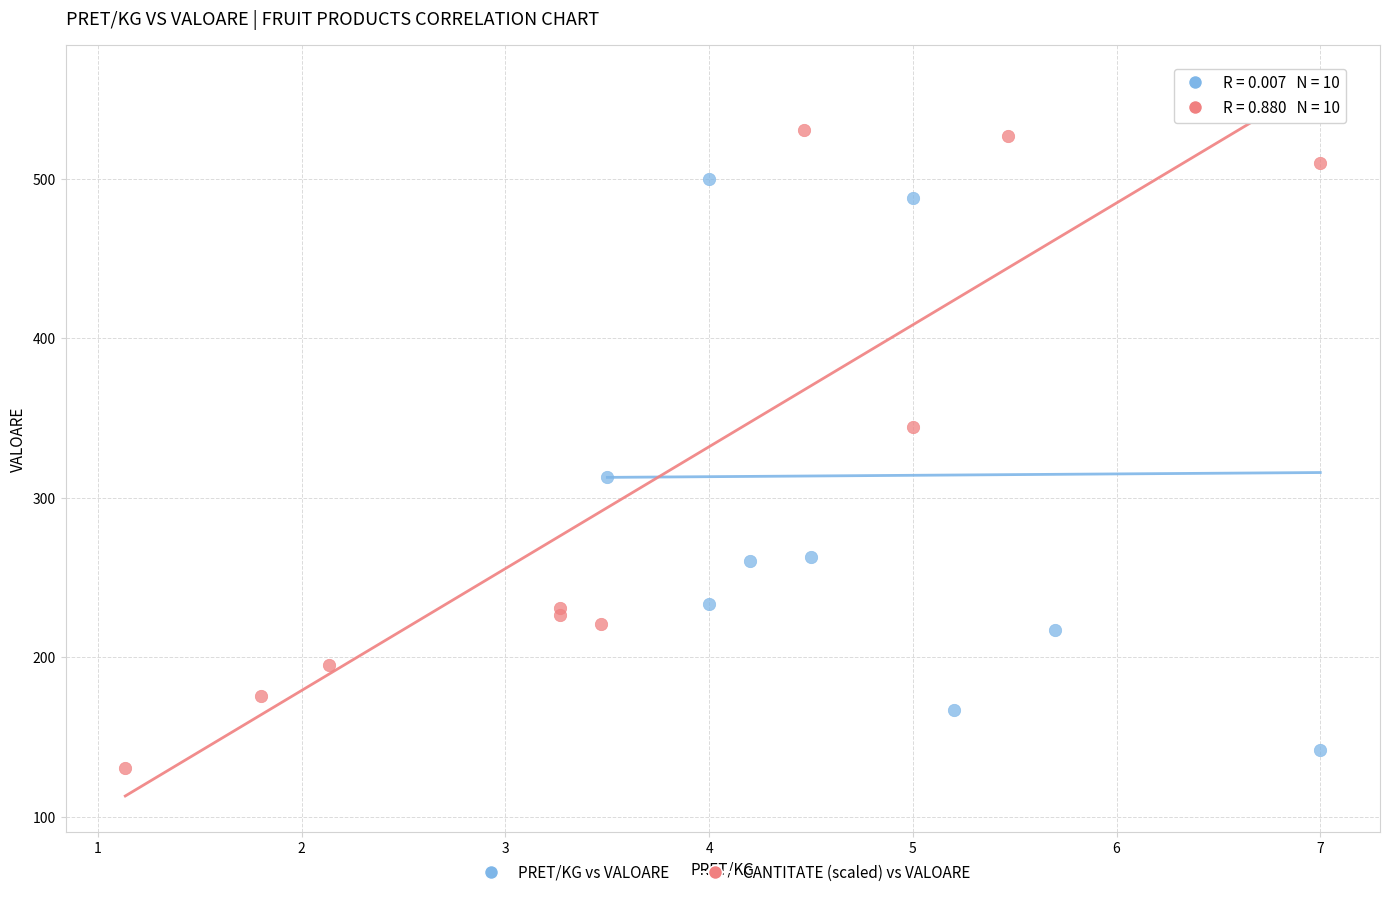

Which series reaches the maximum Y coordinate?

PRET/KG vs VALOARE